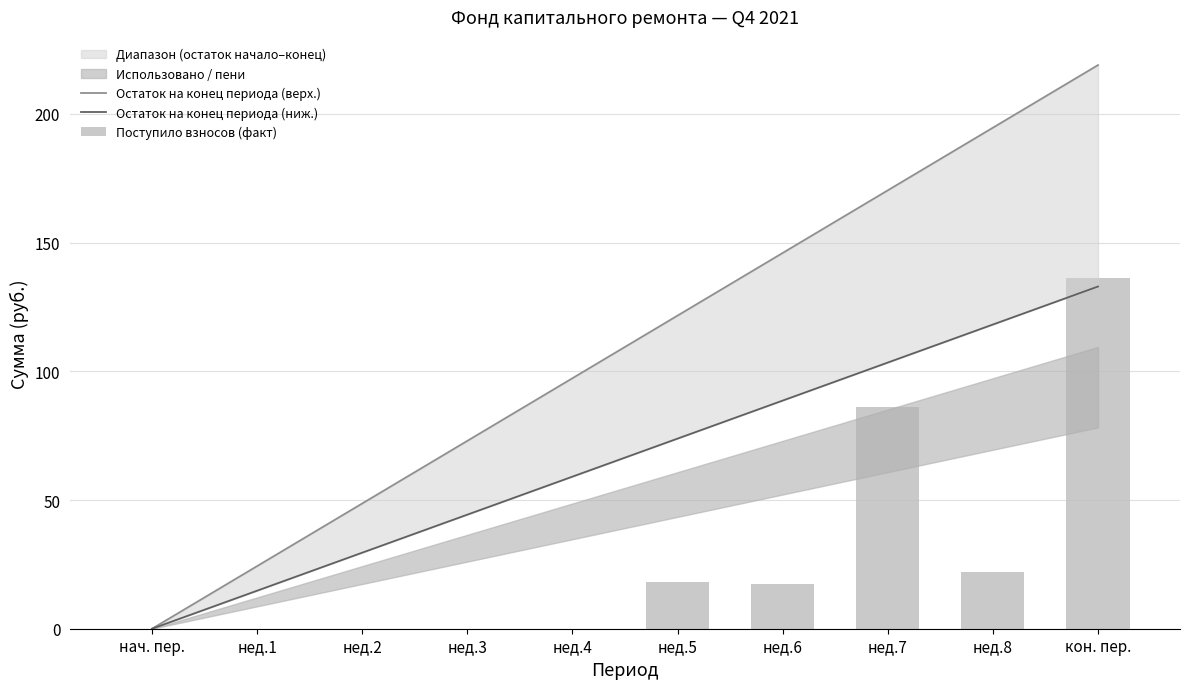

How many data points in Остаток на конец периода (ниж.) are above 73?

5